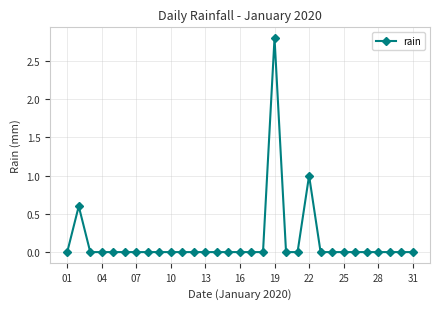

What is the maximum value shown in the chart?

2.8